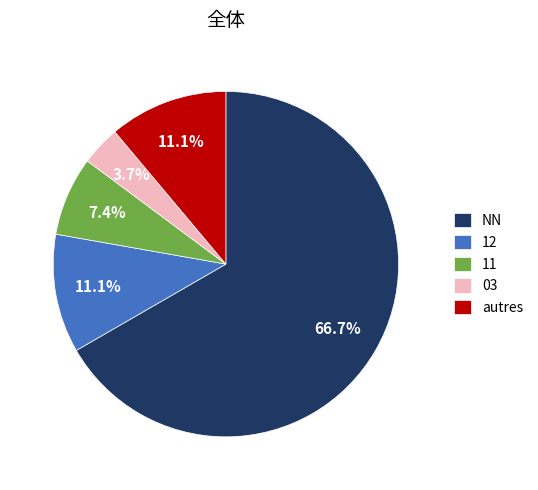

What percentage is NOT represented by 12?

88.9%